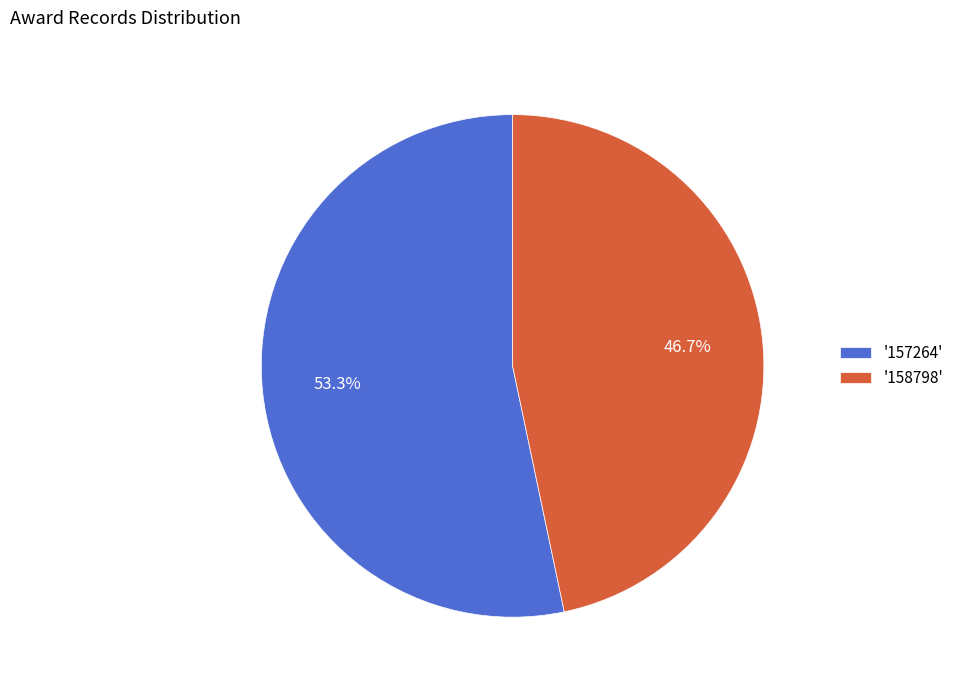

To the nearest percent, what is the difference between the largest and smallest slice percentages?

7%